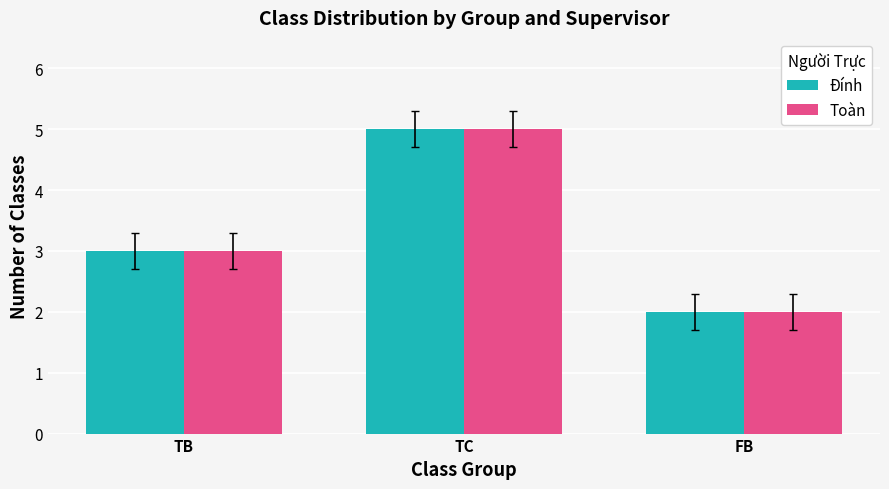

Is it true that Đính equals 3 at TC?

False